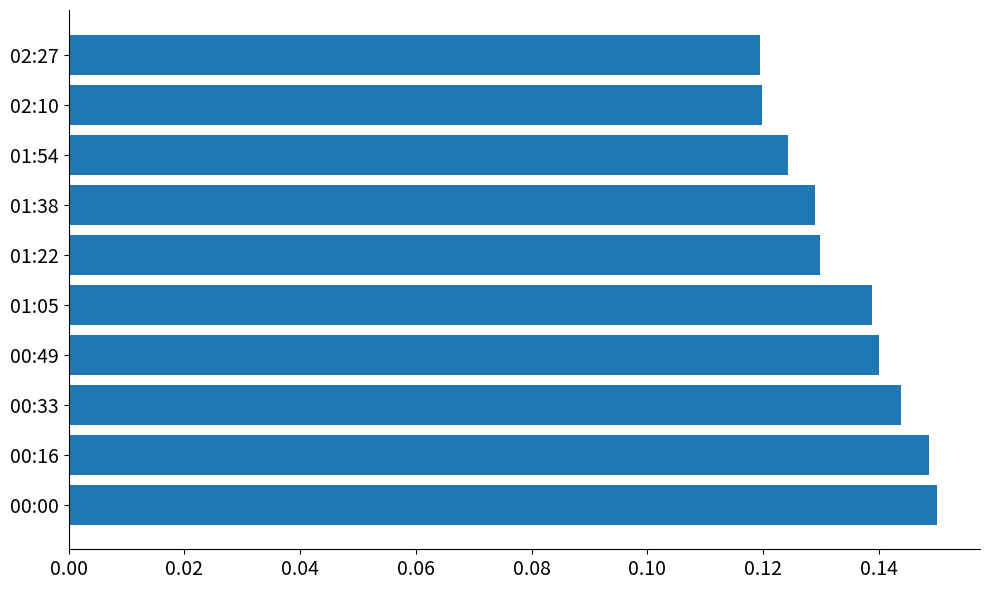

What is the sum of the values at 00:00 and 00:16?

0.3